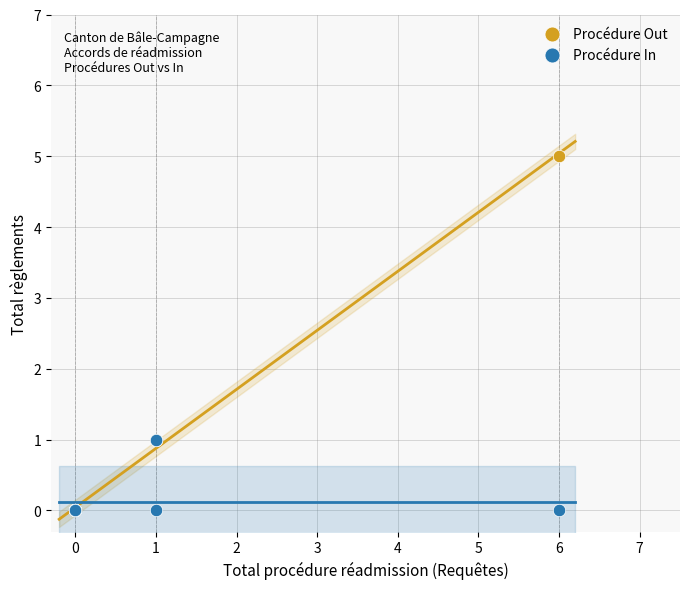

Which series has the largest Y range (max minus min)?

Procédure Out